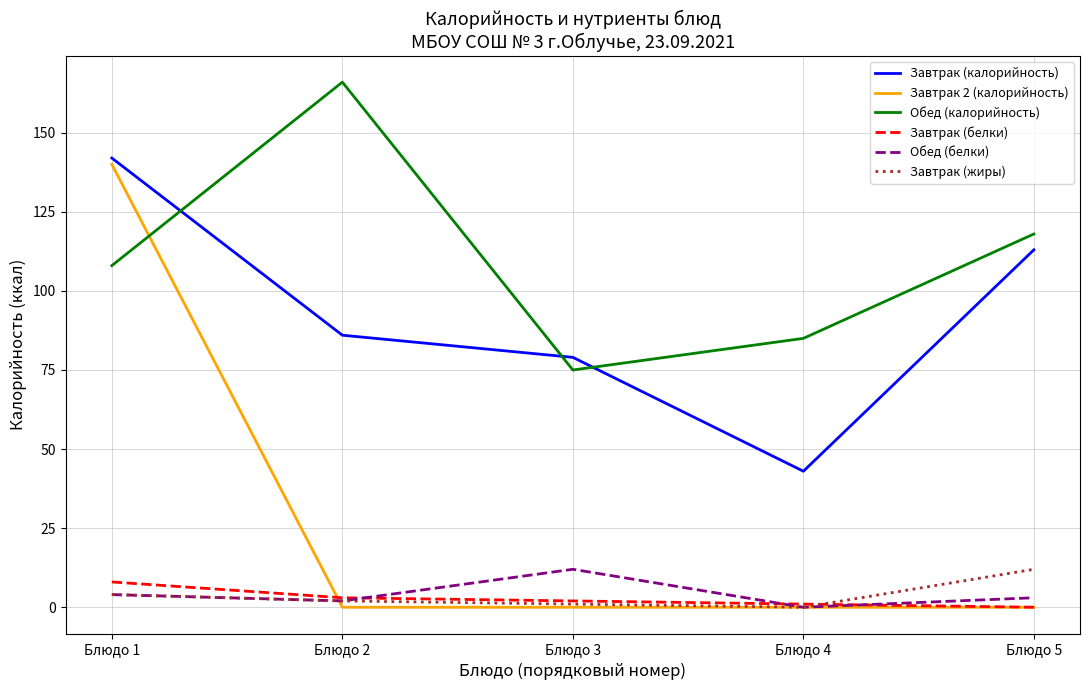

The value of Завтрак (жиры) at Блюдо 4 is 8. True or false?

False